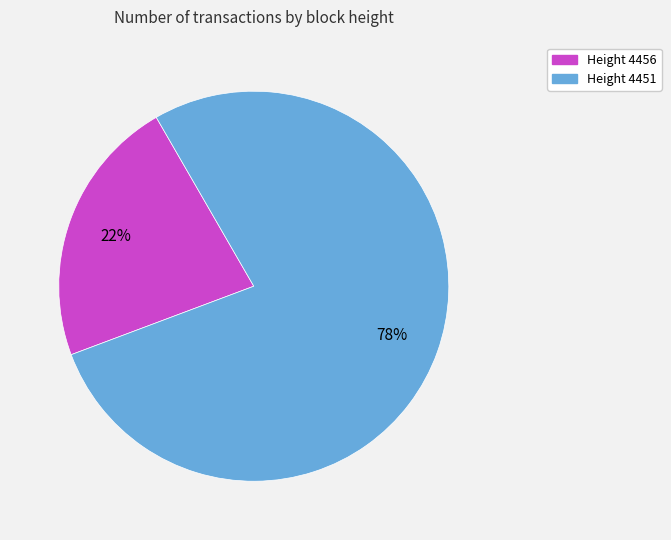

Is there any slice that represents more than half of the pie?

Yes